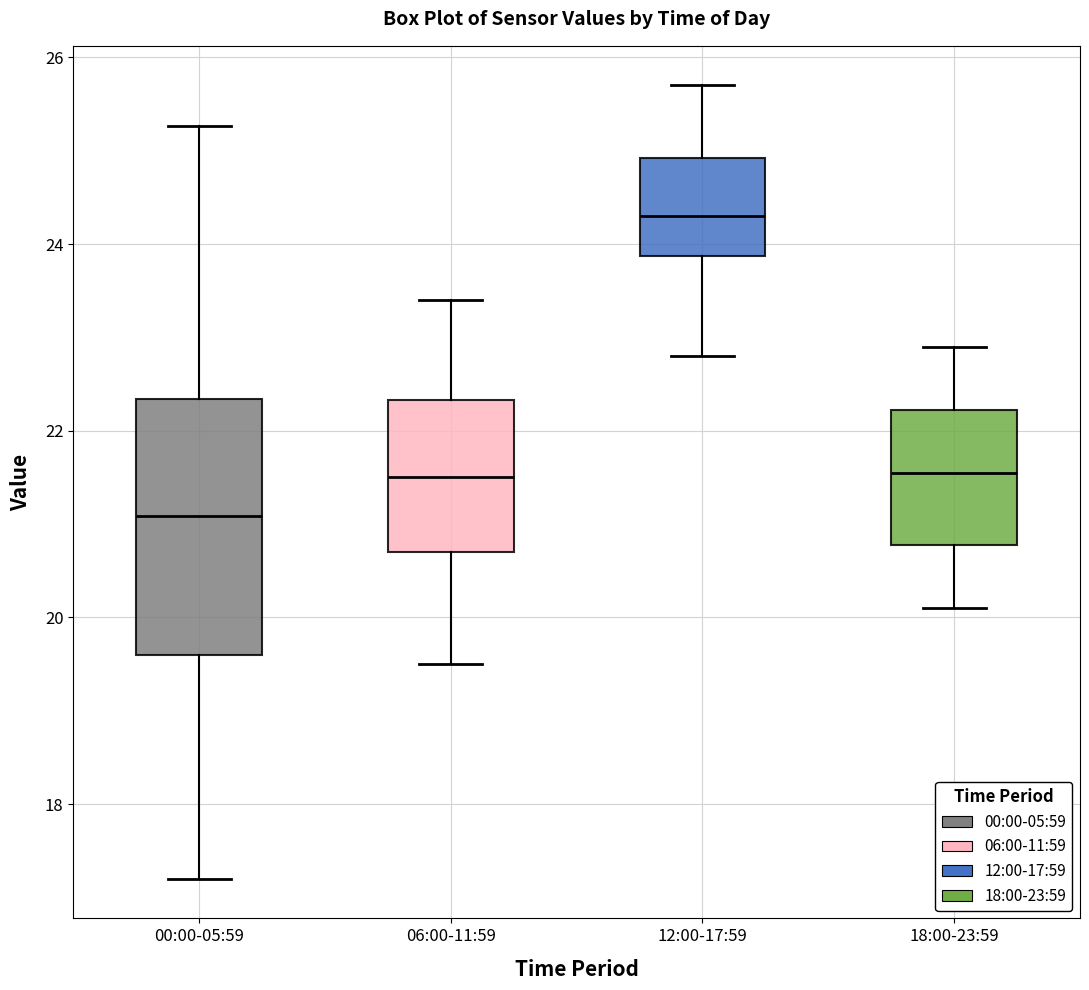

Where is the lower edge of the box for 00:00-05:59 on the y-axis? The values are not printed on the chart, so give them approximately, as read against the axis.

19.6